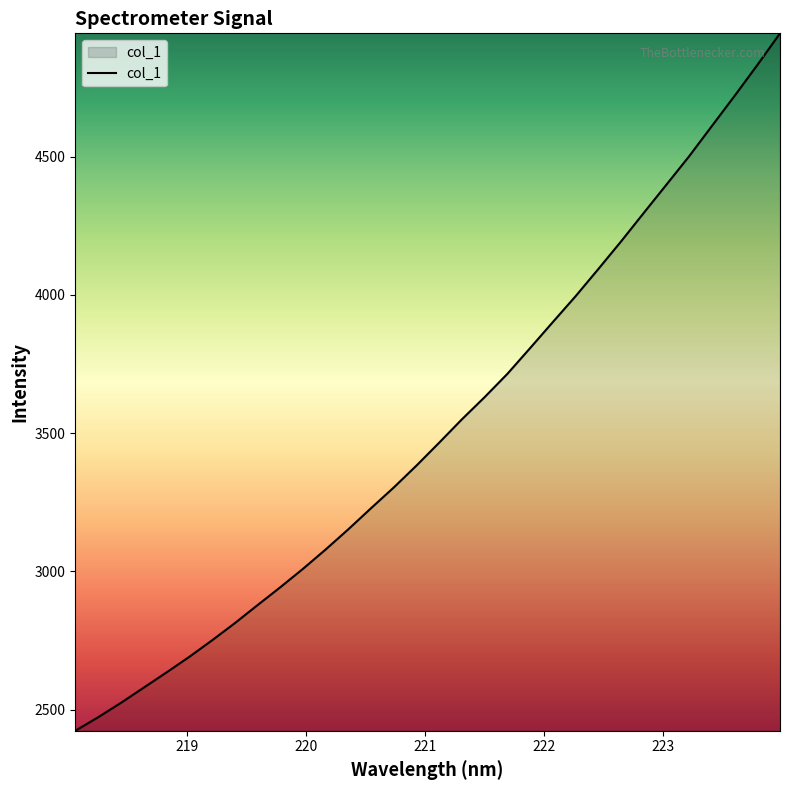

What is the minimum value shown in the chart?

2423.9